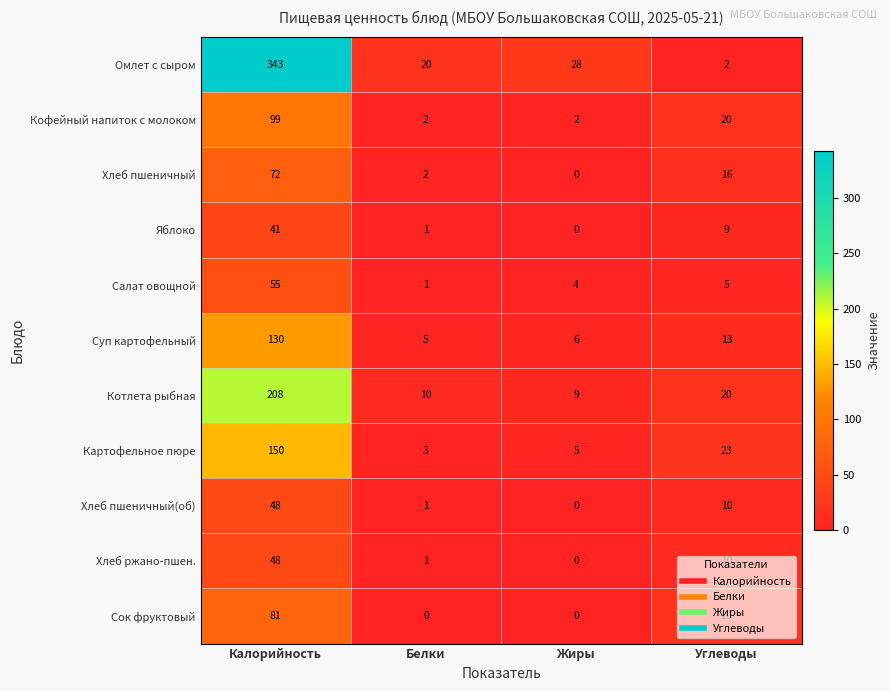

What is the total value across all series at Жиры?

54